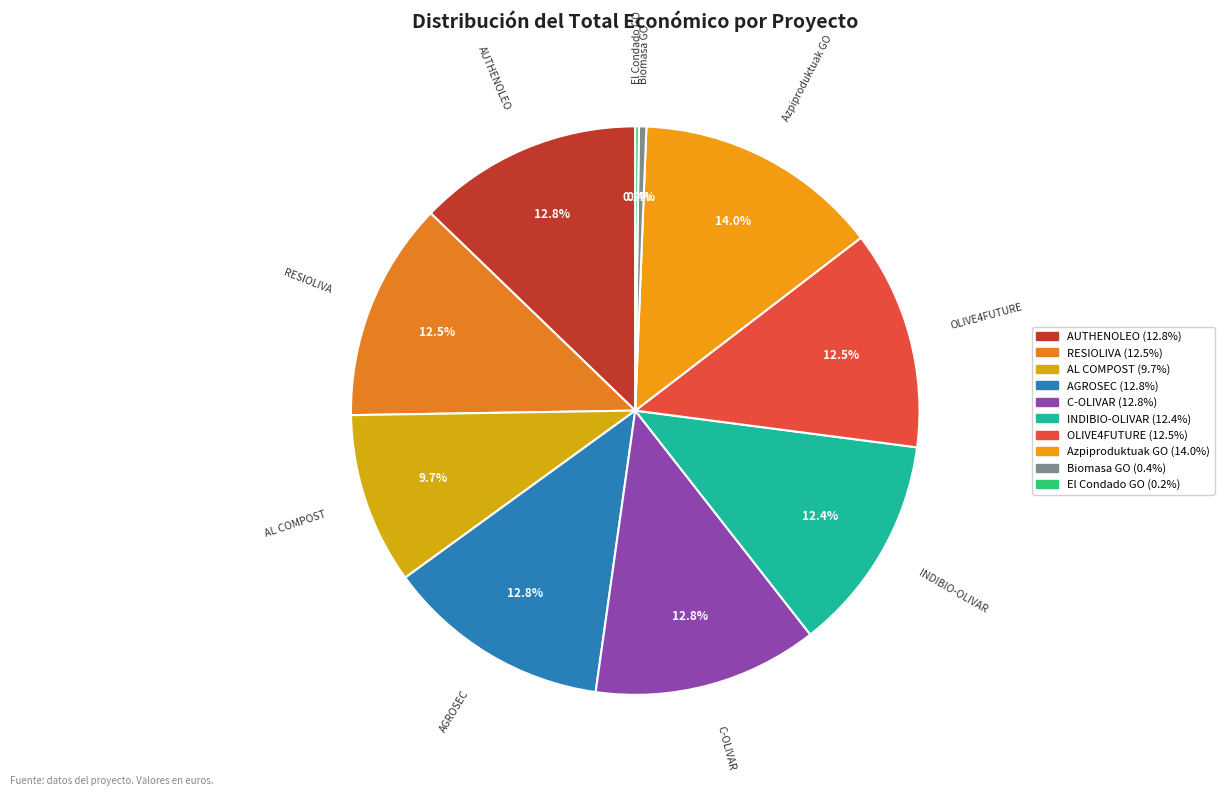

Is the sum of C-OLIVAR and AUTHENOLEO greater than half?

No